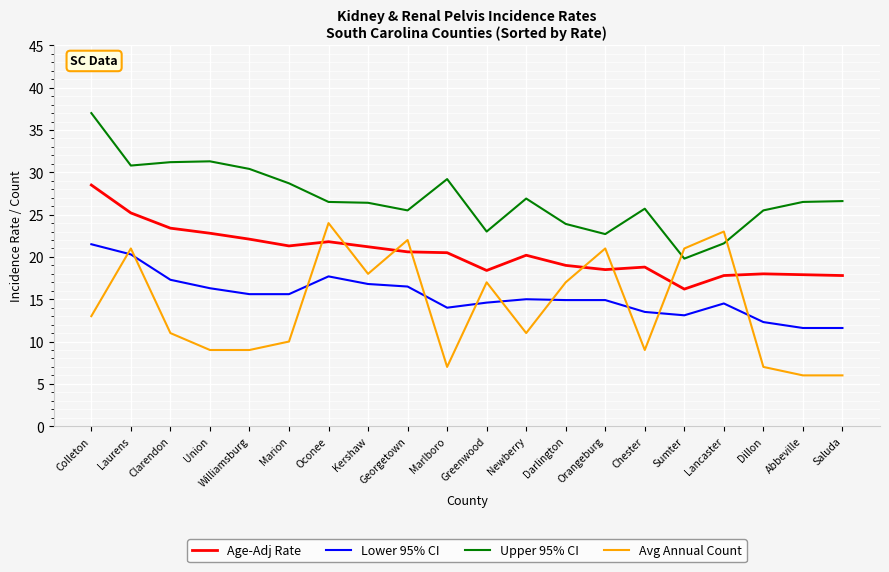

What is the difference between the maximum and minimum values in the Age-Adj Rate series?

12.3